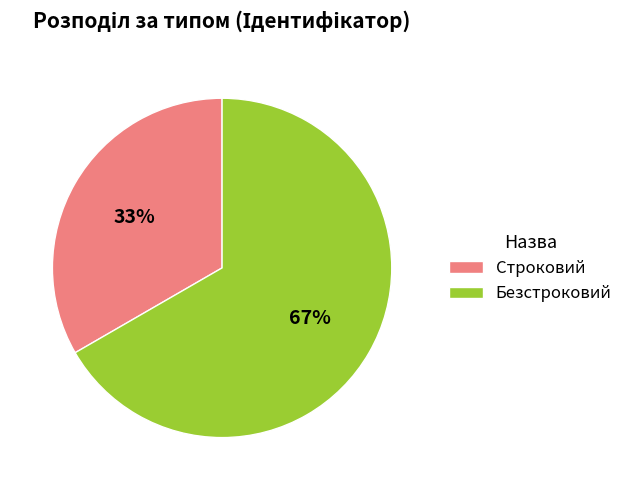

Does Строковий account for over 50% of the chart?

No